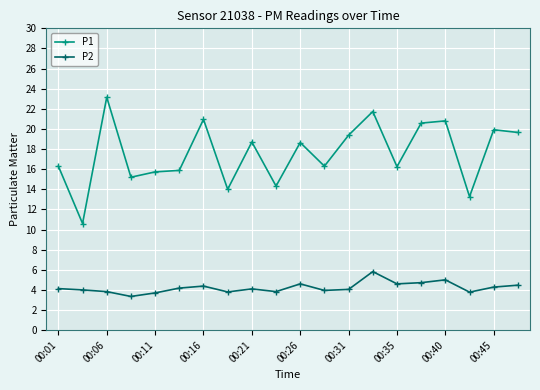

What is the highest value of the P2 series?

5.8